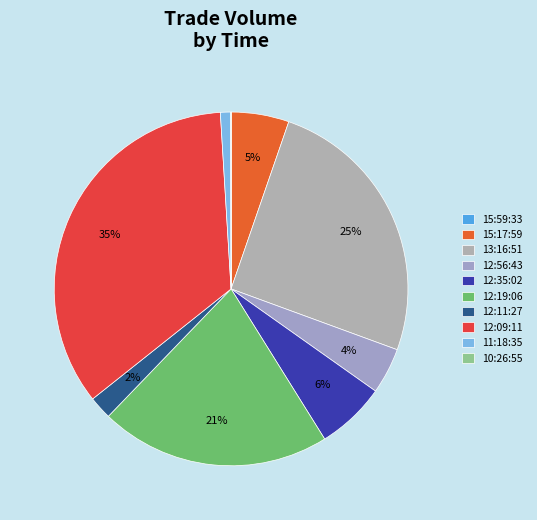

Rank the categories by value from lowest to highest.

15:59:33, 10:26:55, 11:18:35, 12:11:27, 12:56:43, 15:17:59, 12:35:02, 12:19:06, 13:16:51, 12:09:11